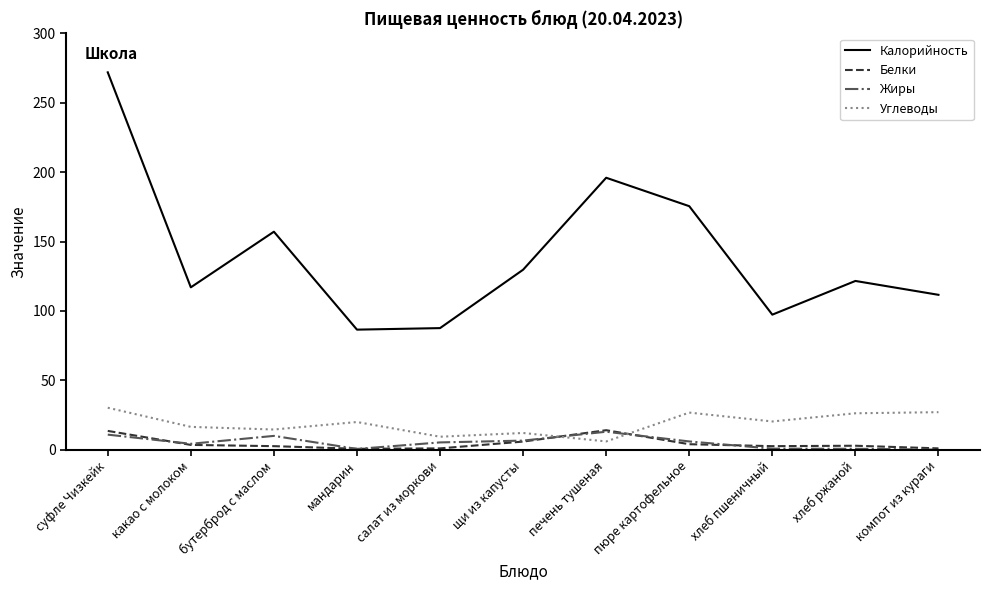

Which series has the widest spread of values?

Калорийность